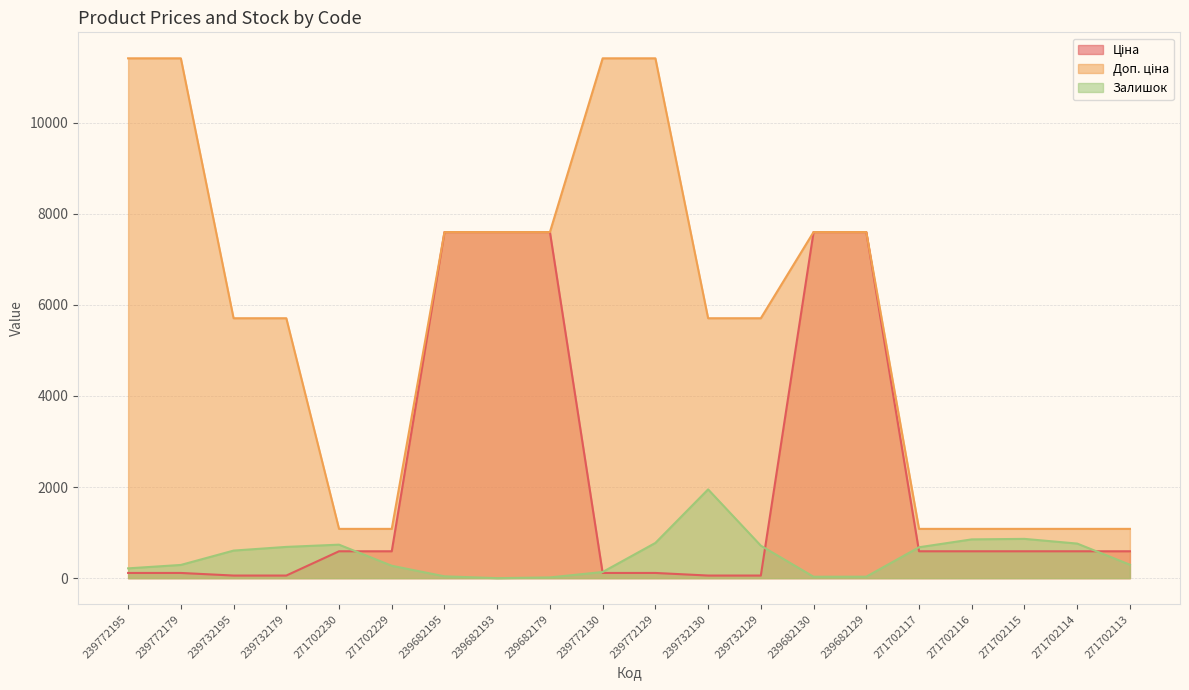

What is the difference between the highest and lowest values at 239772129?

11295.9